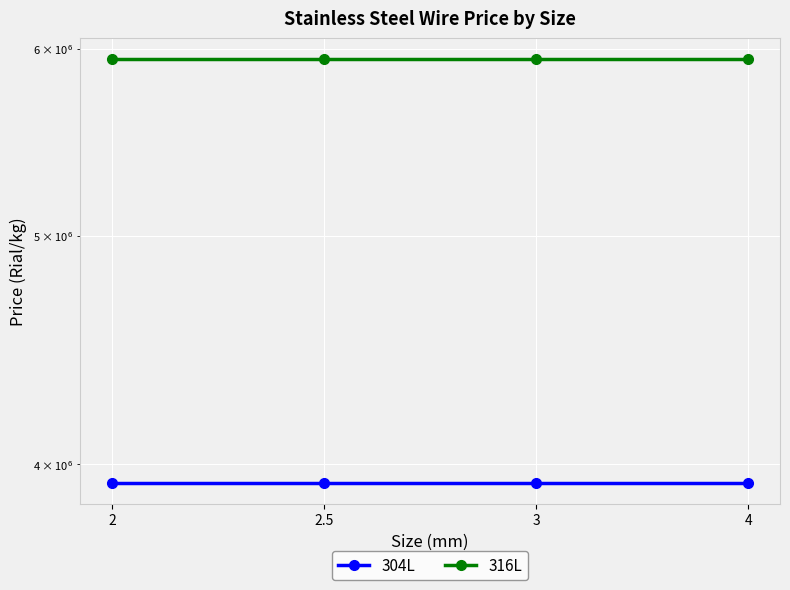

What value does the 304L series have at 2.5?

3929455